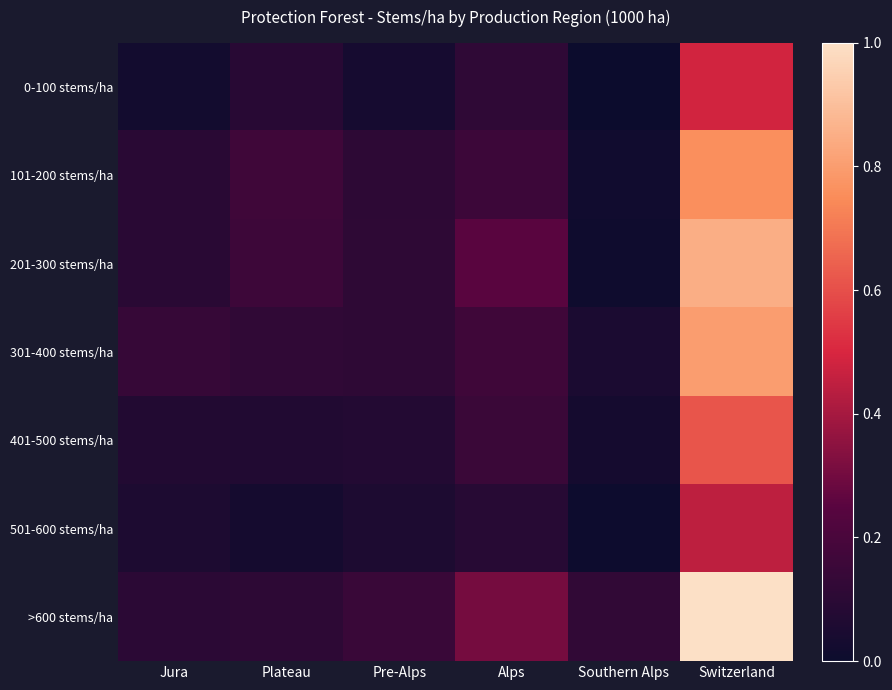

At which category is the sum across all series the highest?

Switzerland